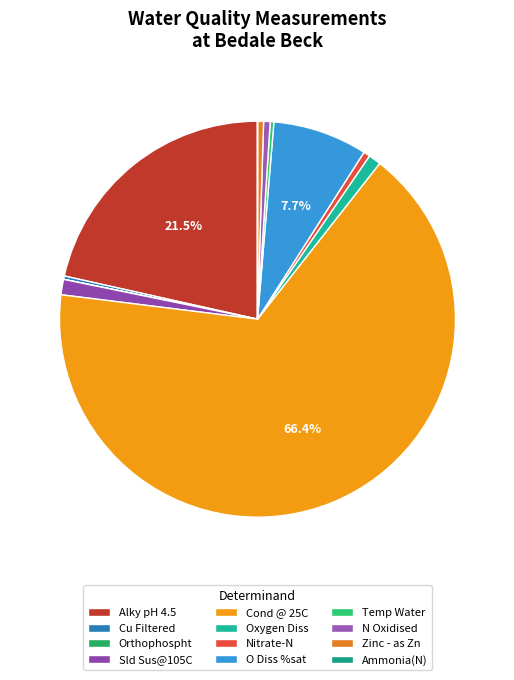

Which slice is the largest?

Cond @ 25C